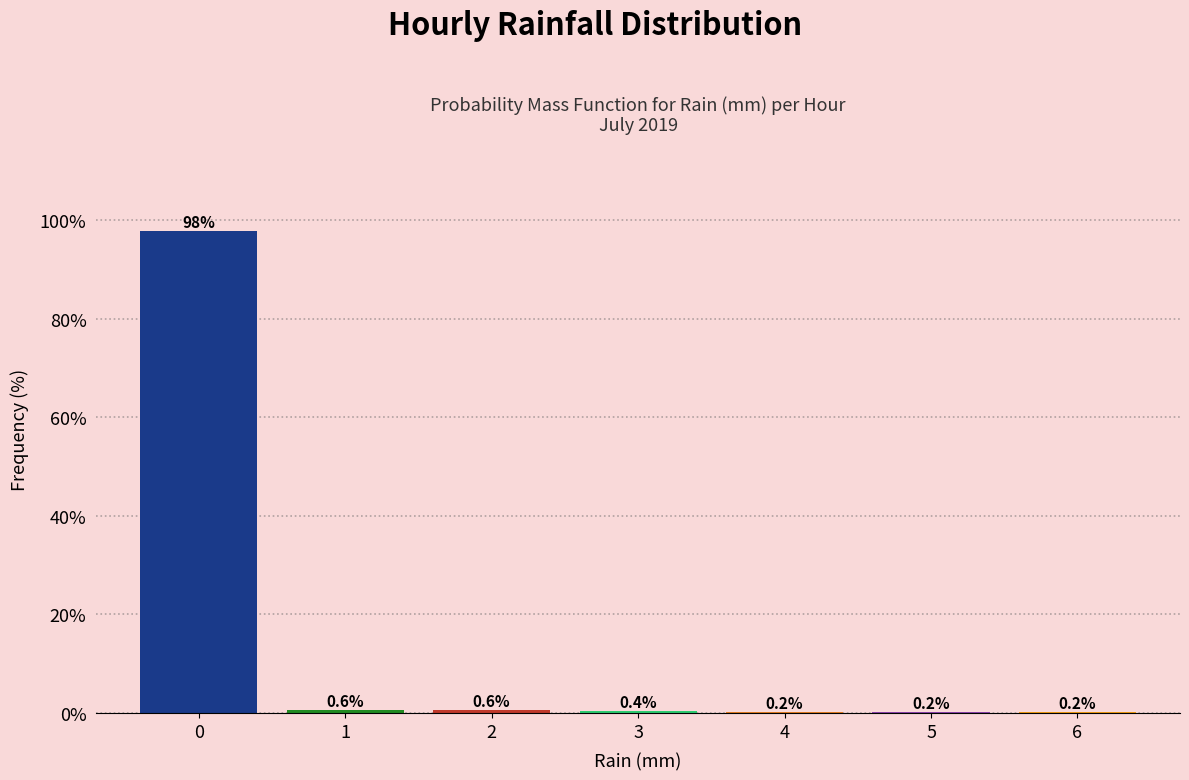

How tall is the bar that spans 0.5 to 1.5 on the x-axis?

0.6